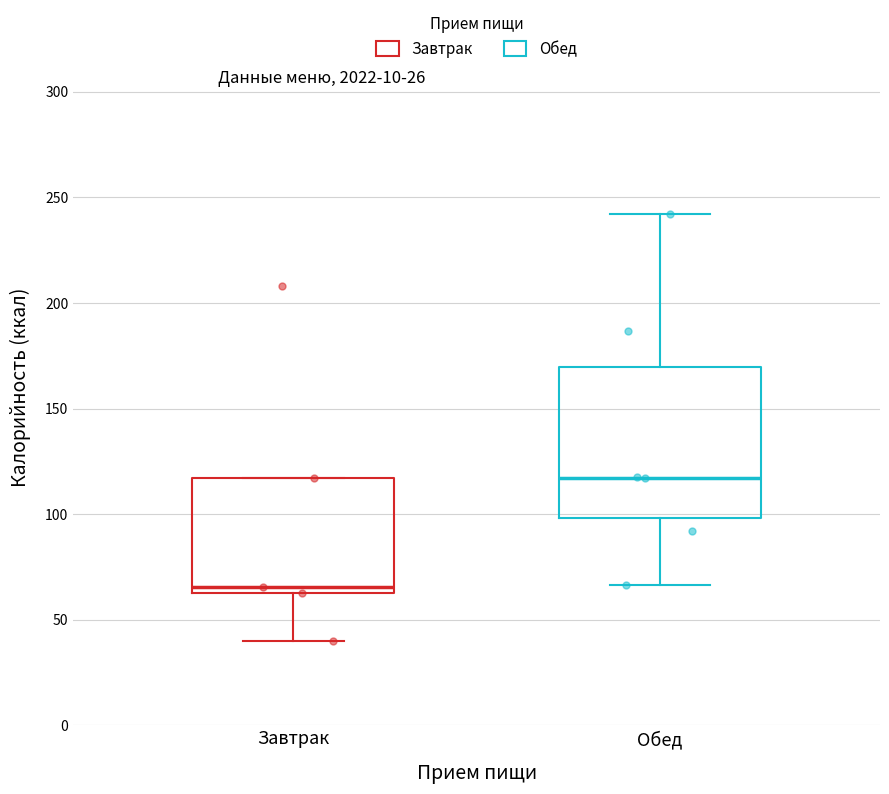

Which box is the tallest, from its lower edge to its upper edge?

Обед